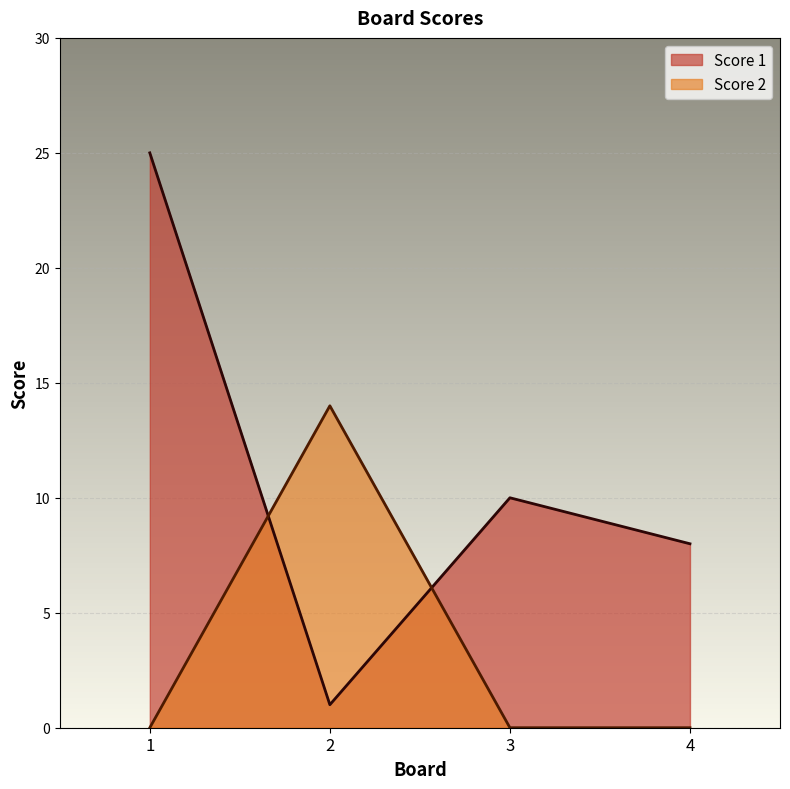

True or false: Score 1 has more than 0 points higher than both neighbors.

True